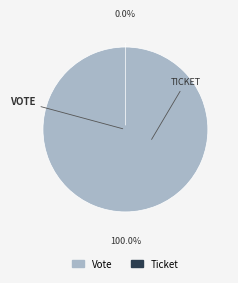

To the nearest percent, what portion does Vote represent?

100%